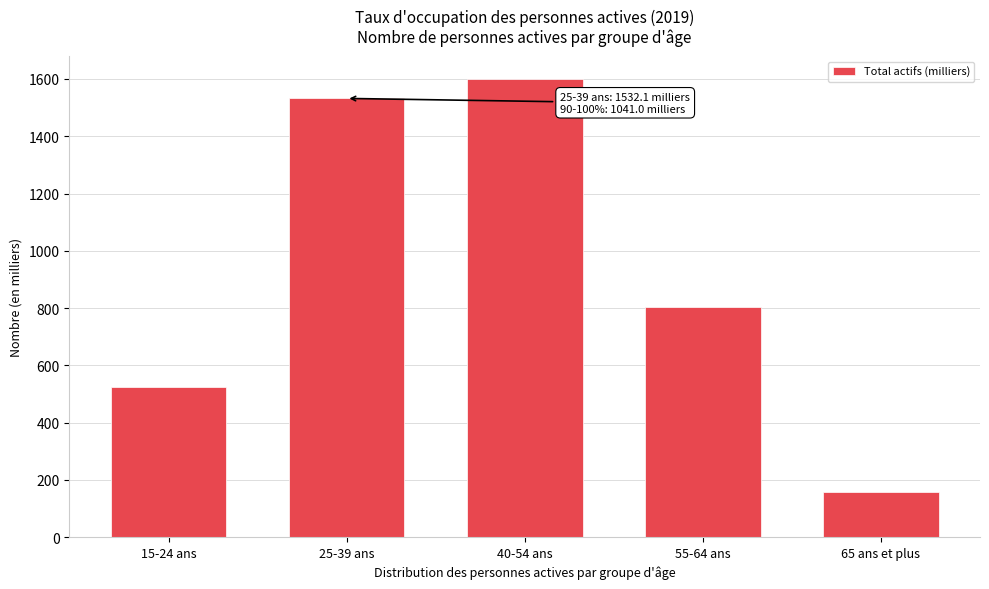

Reading right to left, extract all data points from this chart.

158.6	803.7	1599.1	1532.1	524.3